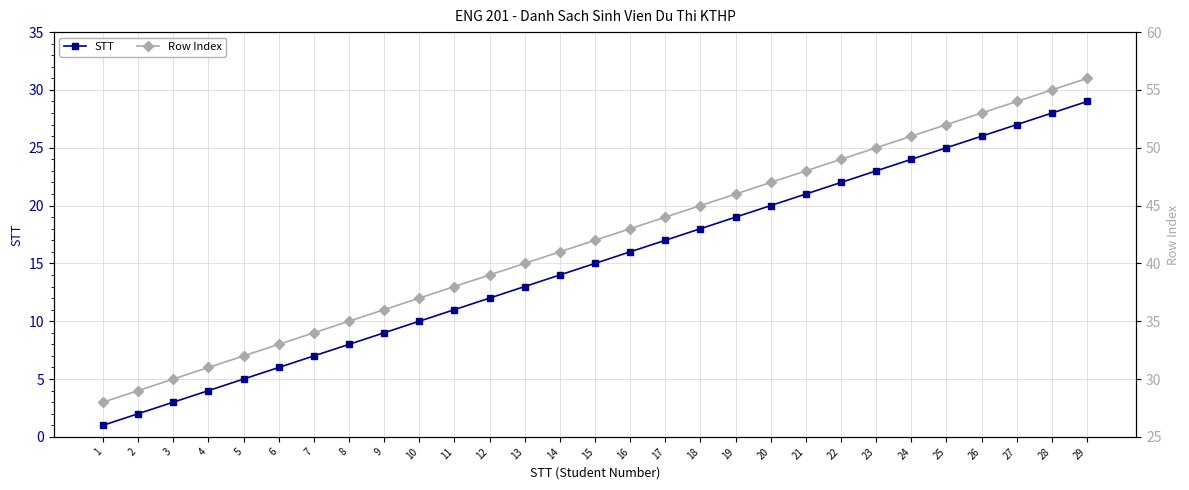

Which series has the widest spread of values?

STT